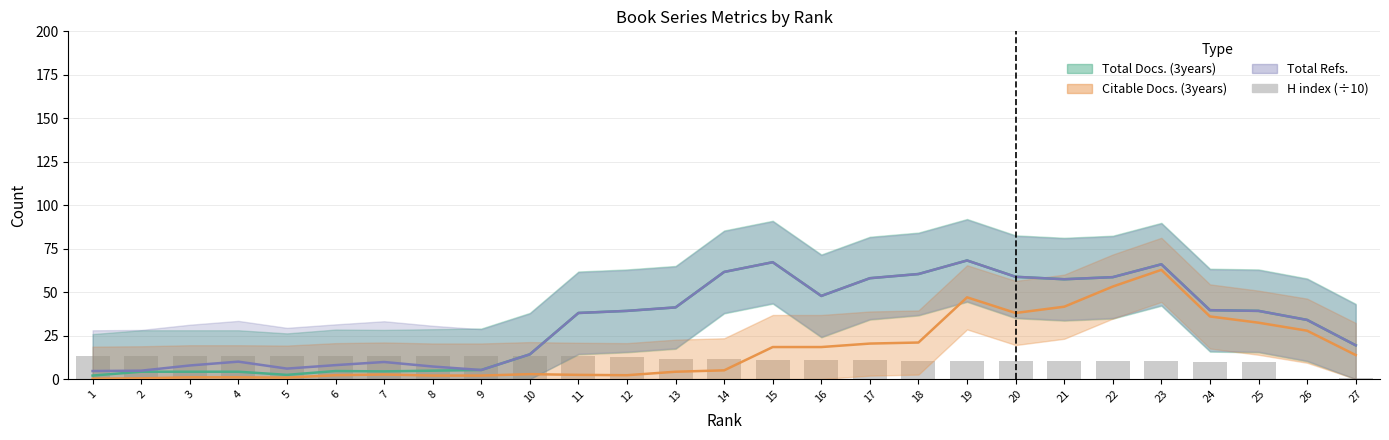

Which series has the largest total across all categories?

Total Refs. (trend)